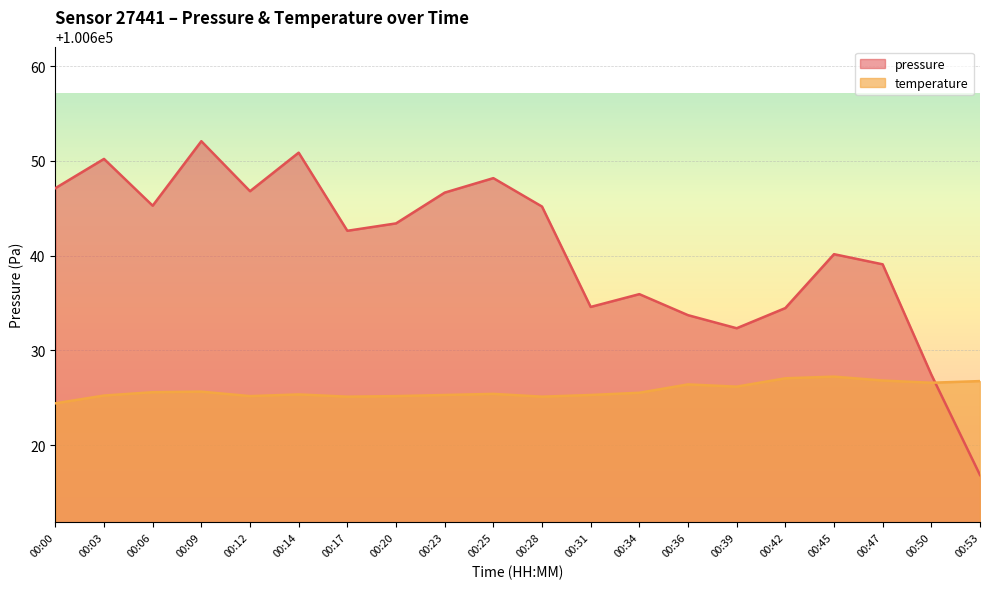

Which series ends up on top after the final intersection of pressure and temperature?

temperature